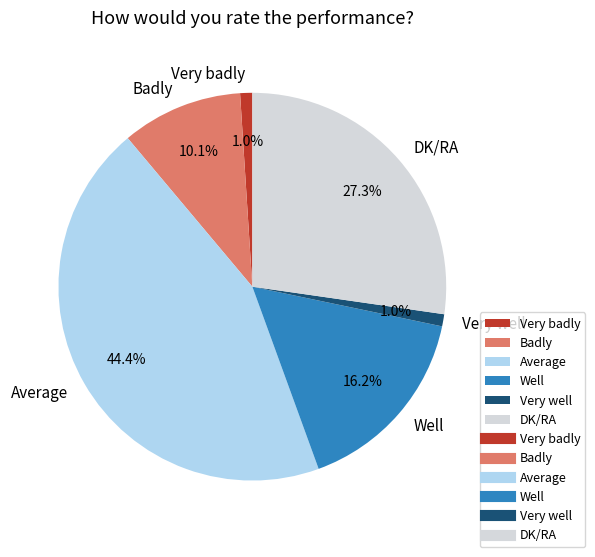

How much of the chart is everything except Very well?

99.0%